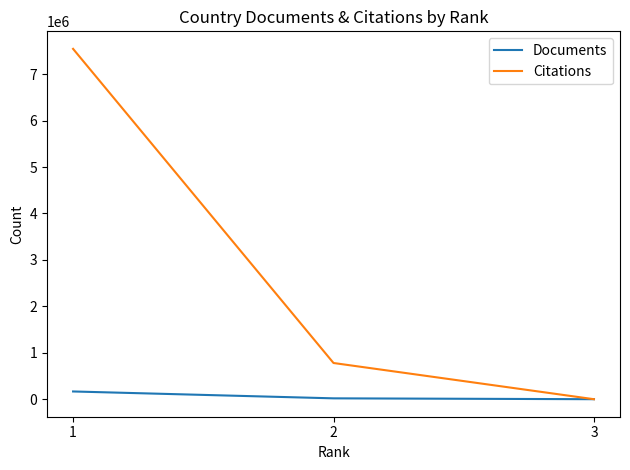

Rank the series by their maximum value, from lowest to highest.

Documents, Citations